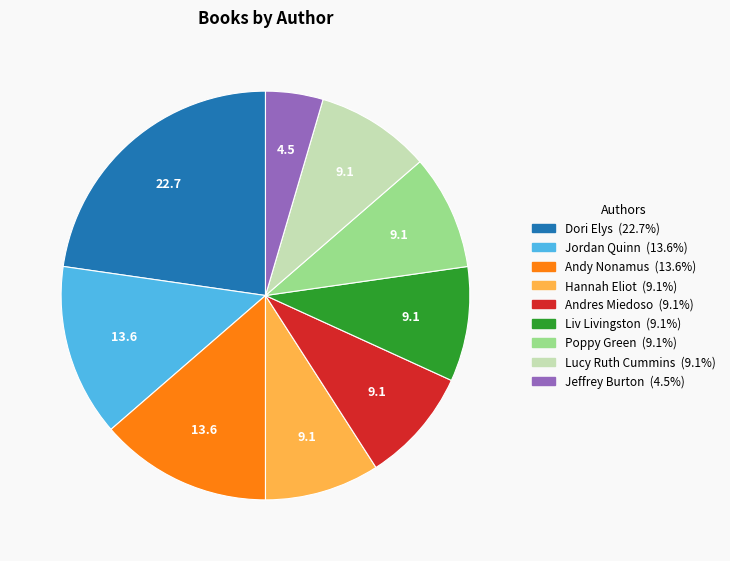

Is there a majority slice in this chart?

No